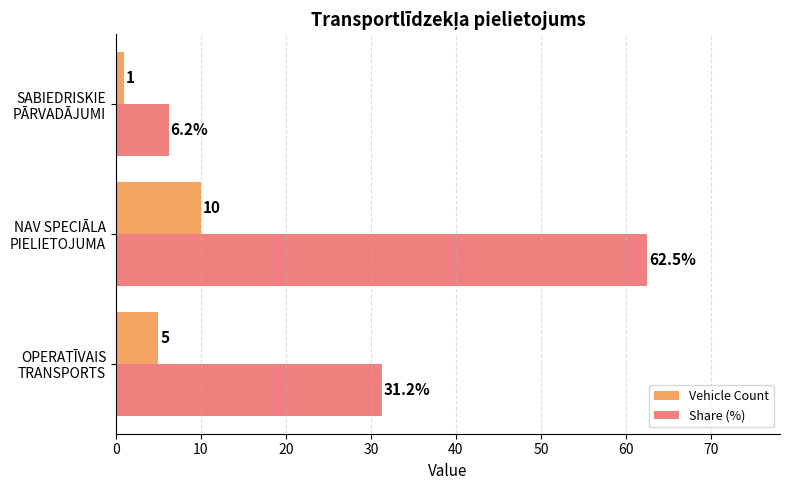

Which series has the largest range (max minus min)?

Share (%)